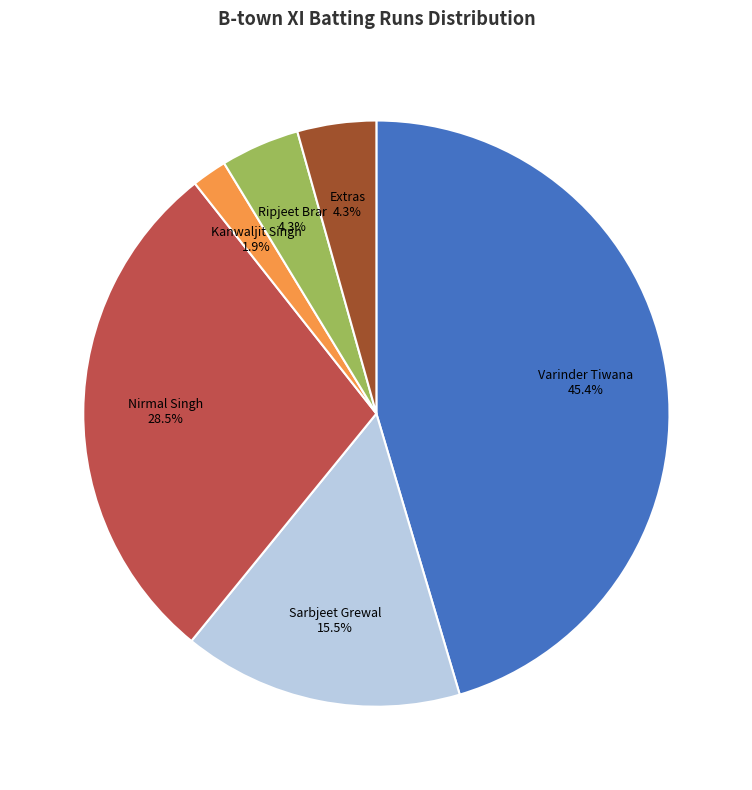

How many slices are in this pie chart?

6